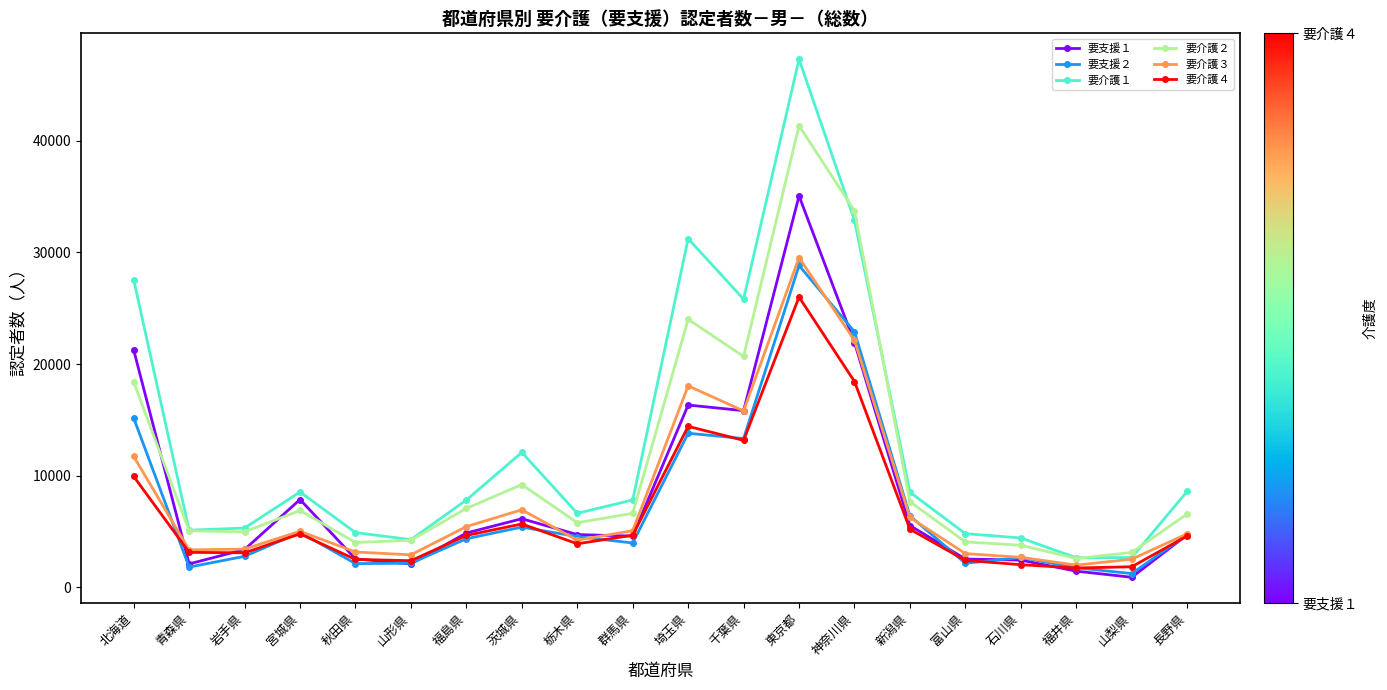

Which series has the largest range (max minus min)?

要介護１